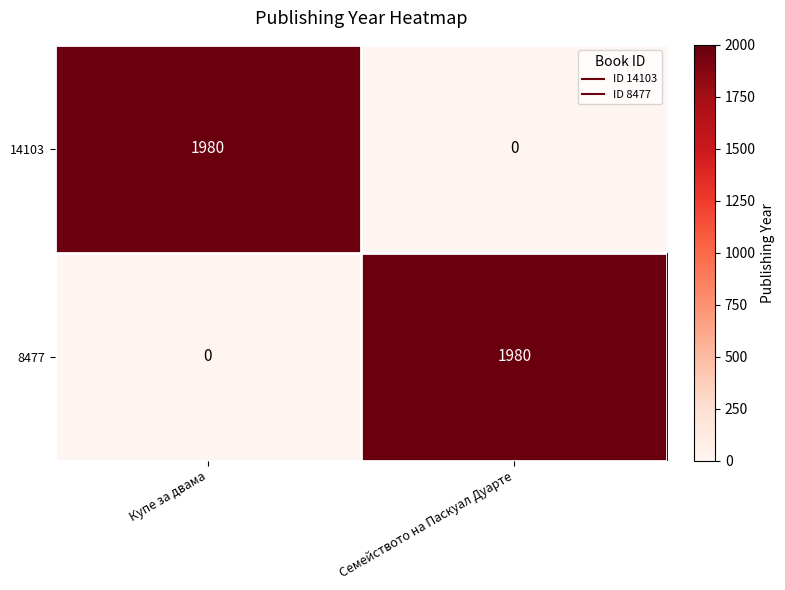

List the labels in order of 14103 value, largest first.

Купе за двама, Семейството на Паскуал Дуарте